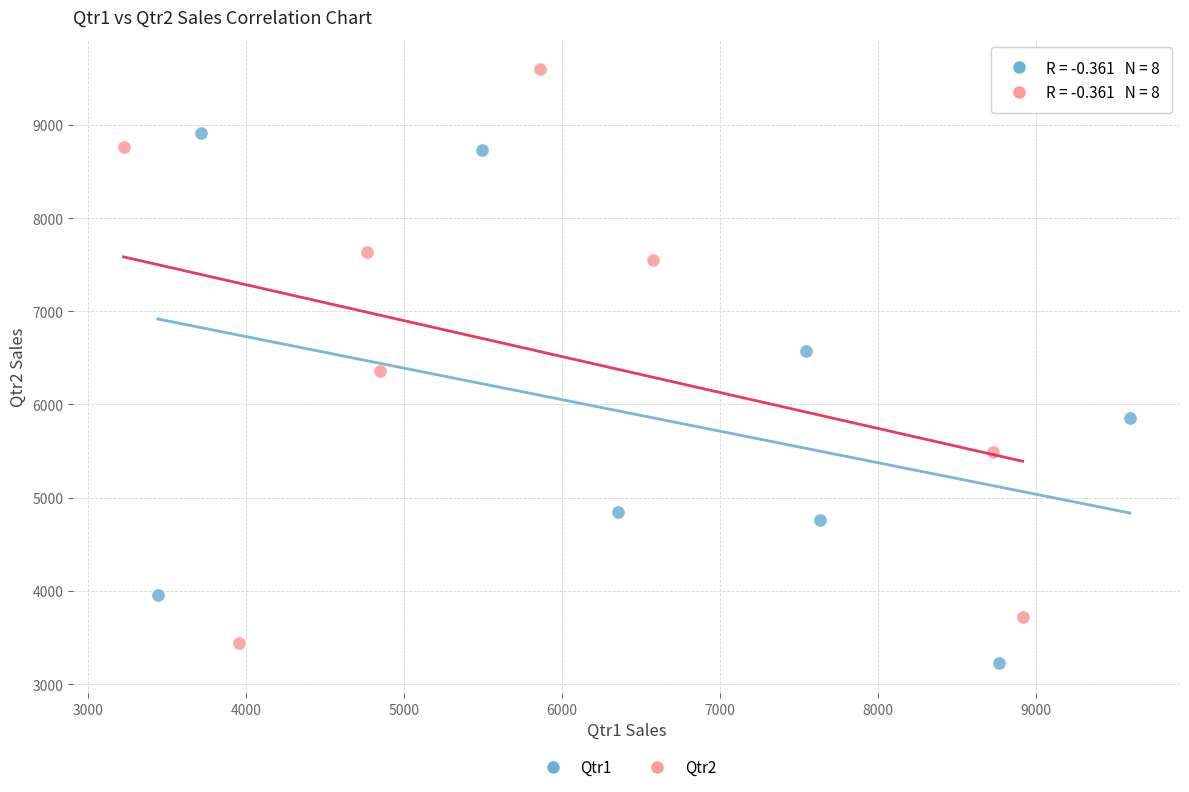

What are all the series names shown in the legend?

Qtr1, Qtr2